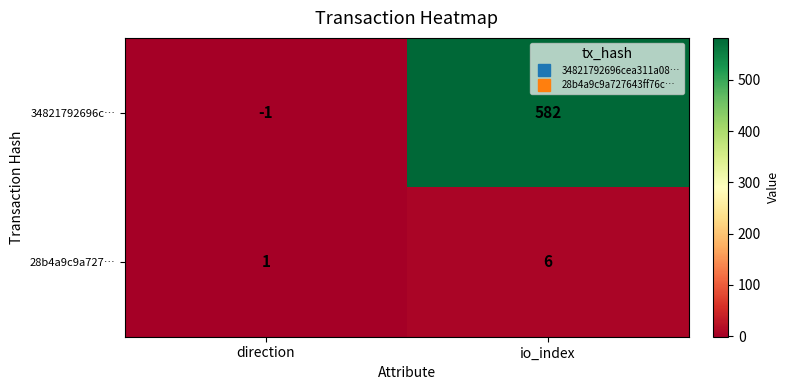

Reading left to right, what are all the values shown in this chart?

34821792696c…: direction=-1	io_index=582
28b4a9c9a727…: direction=1	io_index=6